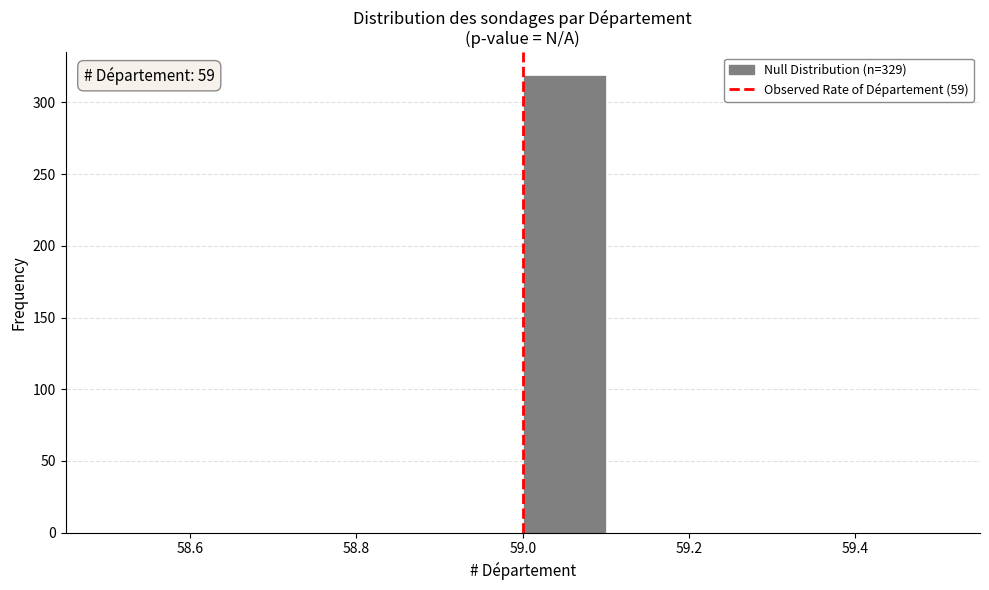

Which range on the x-axis has the tallest bar?

59.0 to 59.1